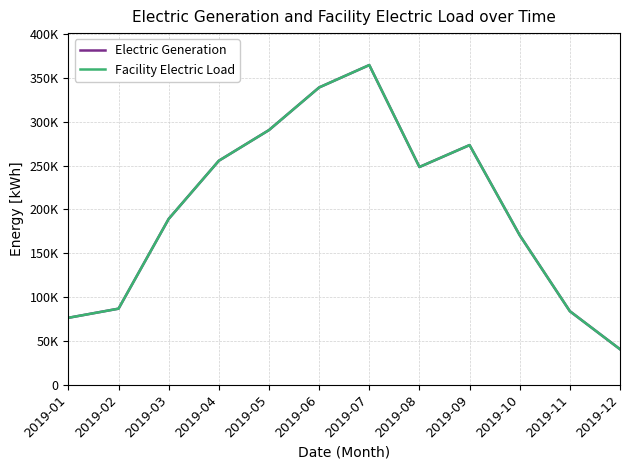

Does the chart display data point markers on the line(s)?

No